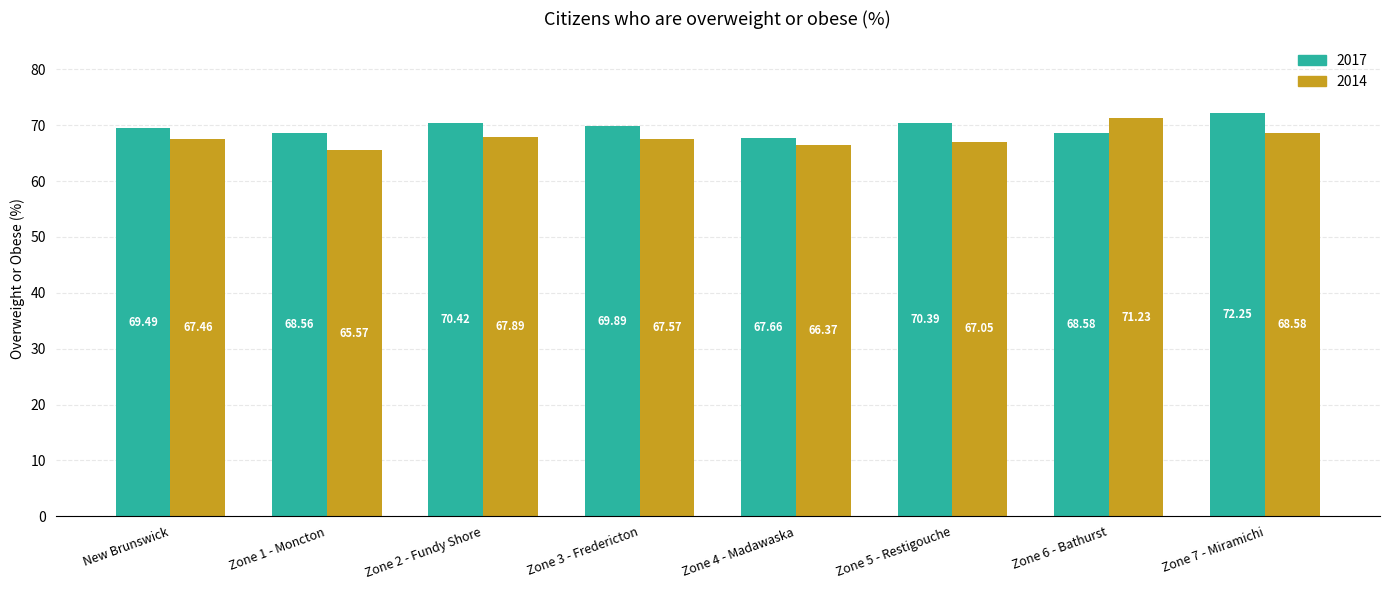

Where does the 2017 series first go above 69?

New Brunswick